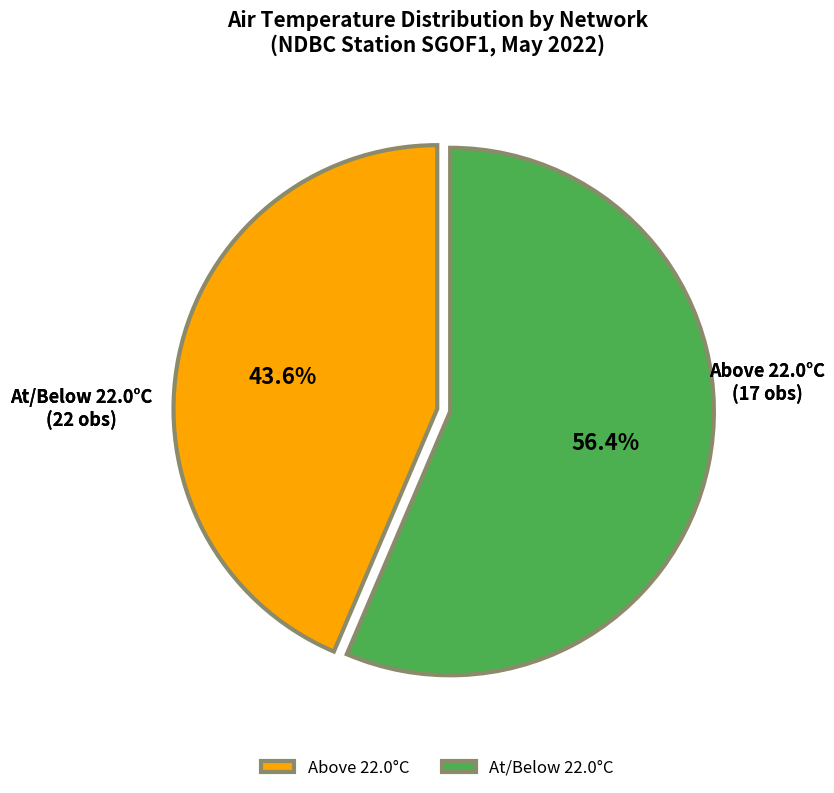

What portion of the pie excludes At/Below 22.0°C?

43.6%